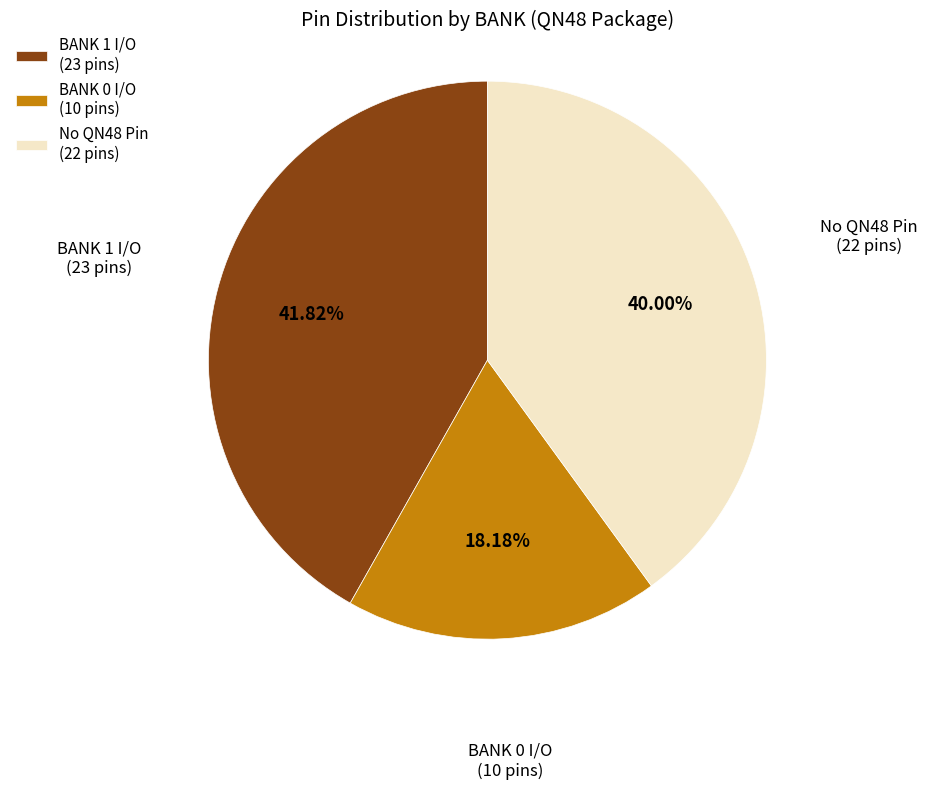

Rank the categories by value from lowest to highest.

BANK 0 I/O (10 pins), No QN48 Pin (22 pins), BANK 1 I/O (23 pins)